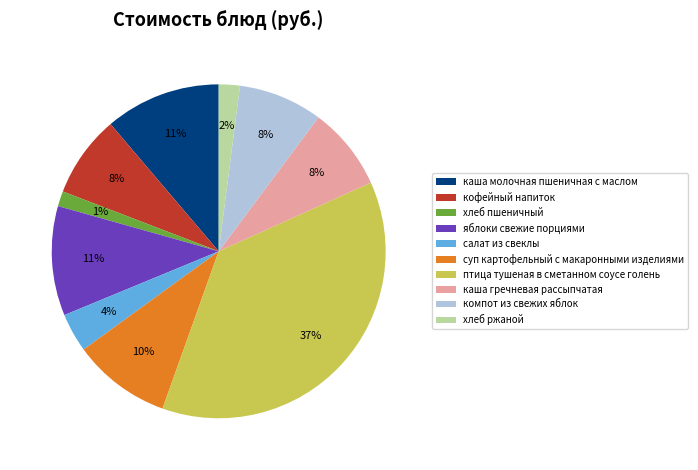

Which category has the biggest portion of the pie?

птица тушеная в сметанном соусе голень